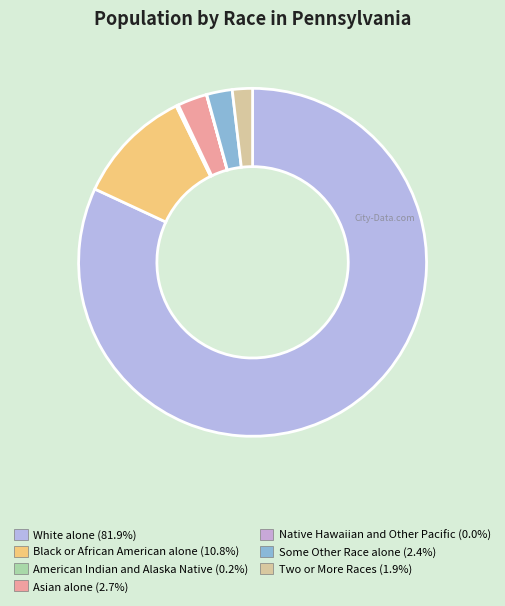

How many slices are in this pie chart?

7